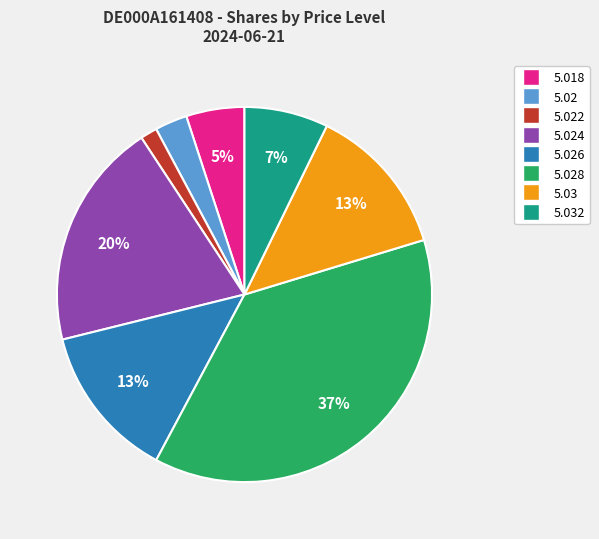

Is there any slice that represents more than half of the pie?

No